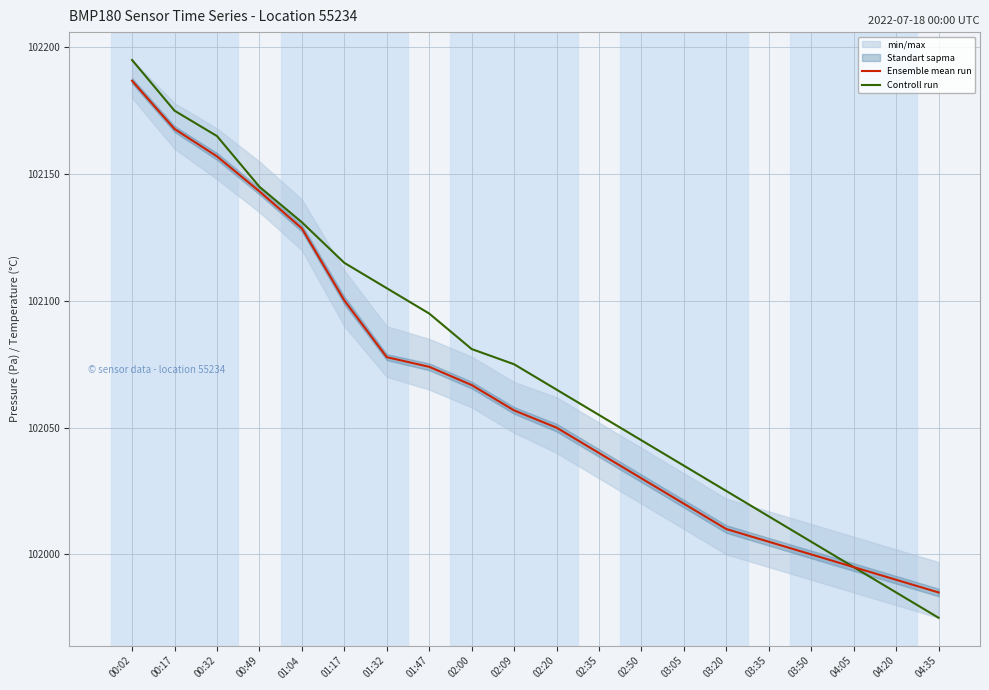

What is the difference between the Ensemble mean run values at 00:02 and 02:09?

130.0